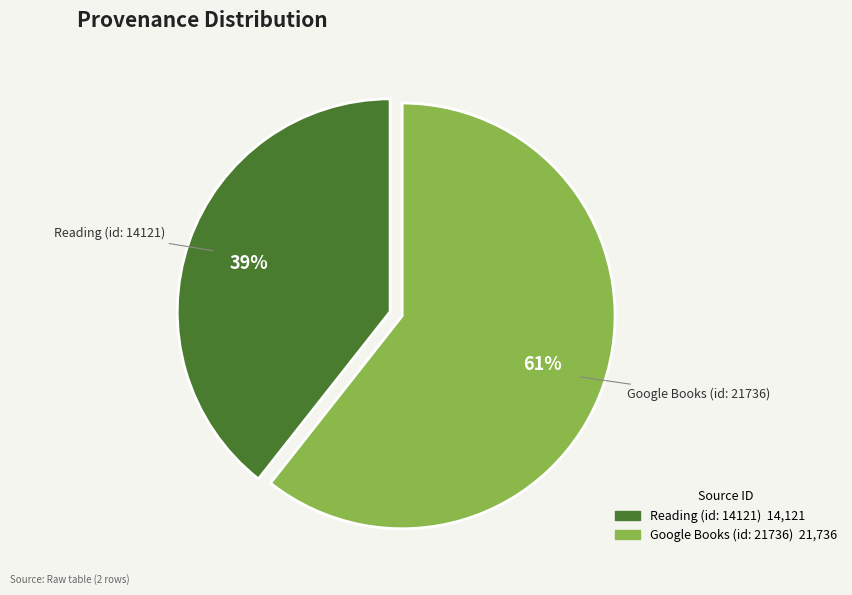

Which slice is the largest?

Google Books (id: 21736)